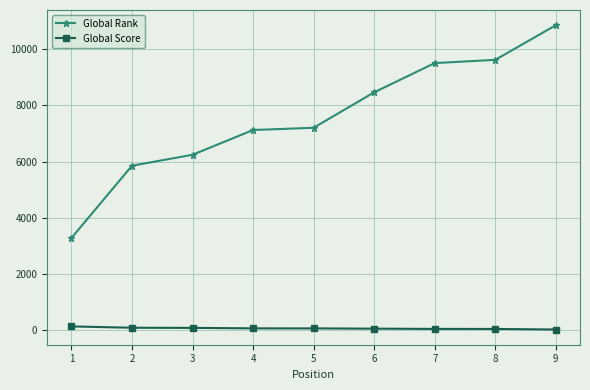

At which label does Global Score first exceed 45?

1